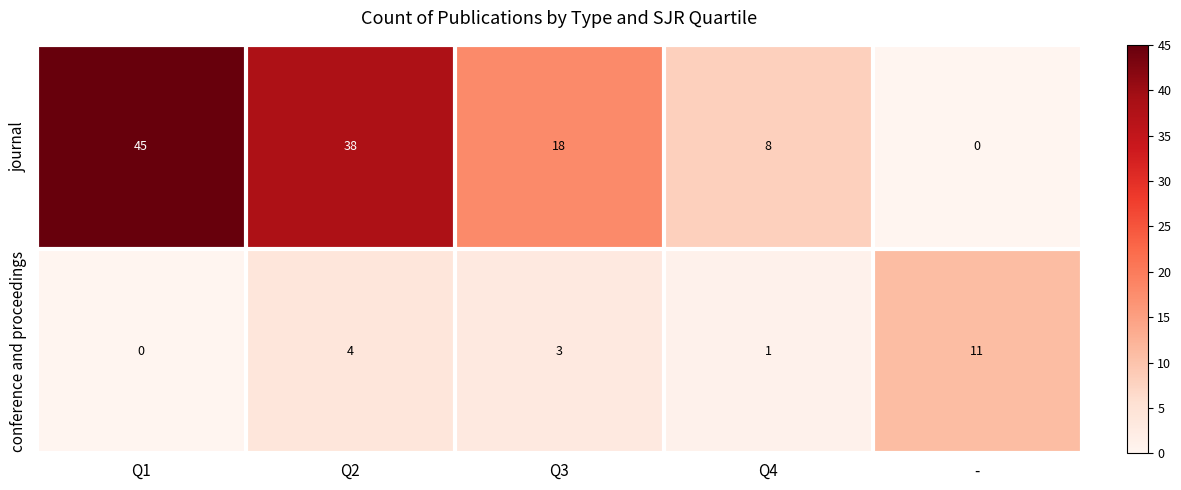

At how many categories does at least one series exceed 0?

5